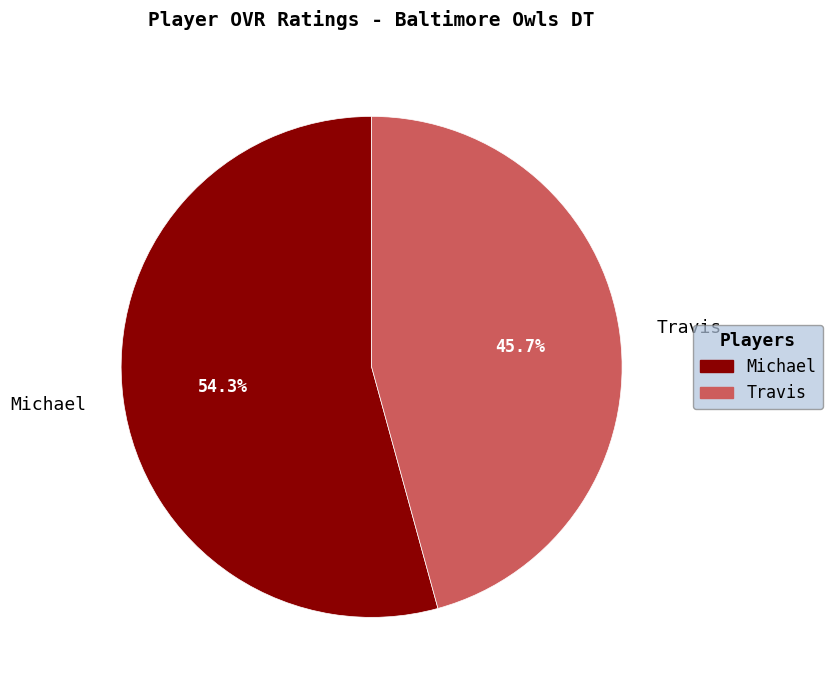

What is the largest slice in the pie chart?

Michael